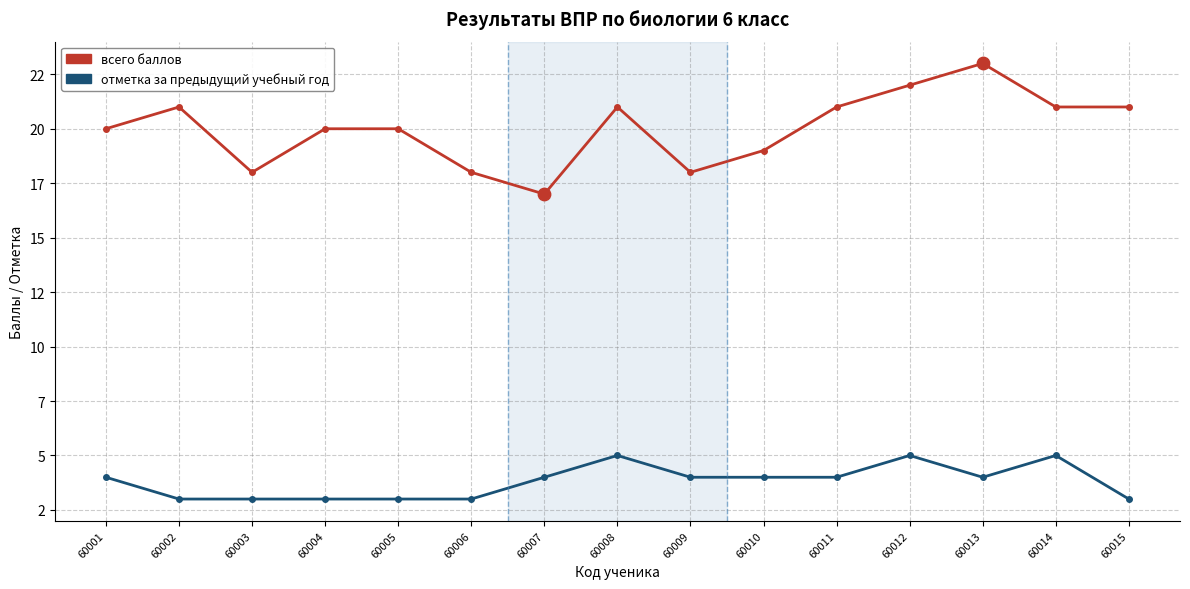

What is the total value across all series at 60002?

24